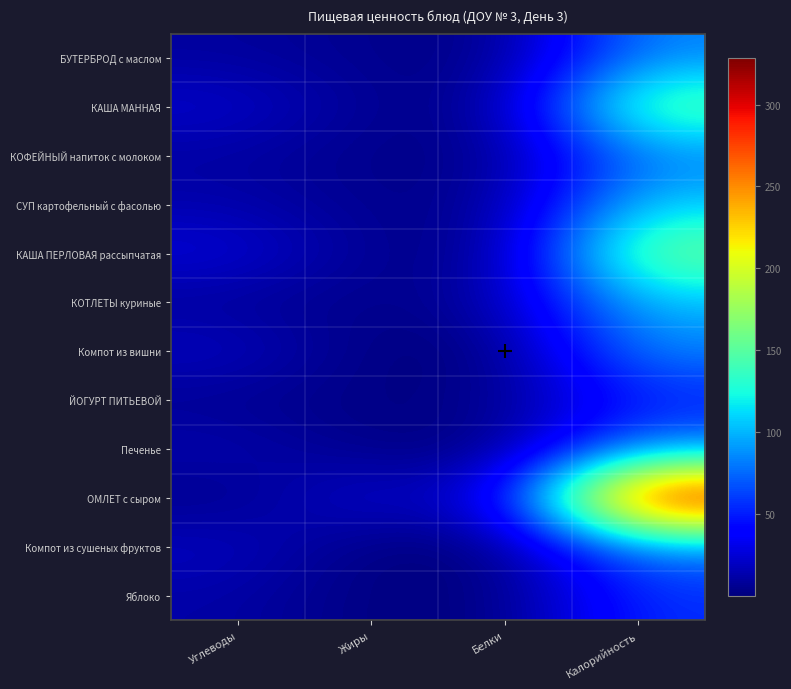

Which series has the widest spread of values?

ОМЛЕТ с сыром